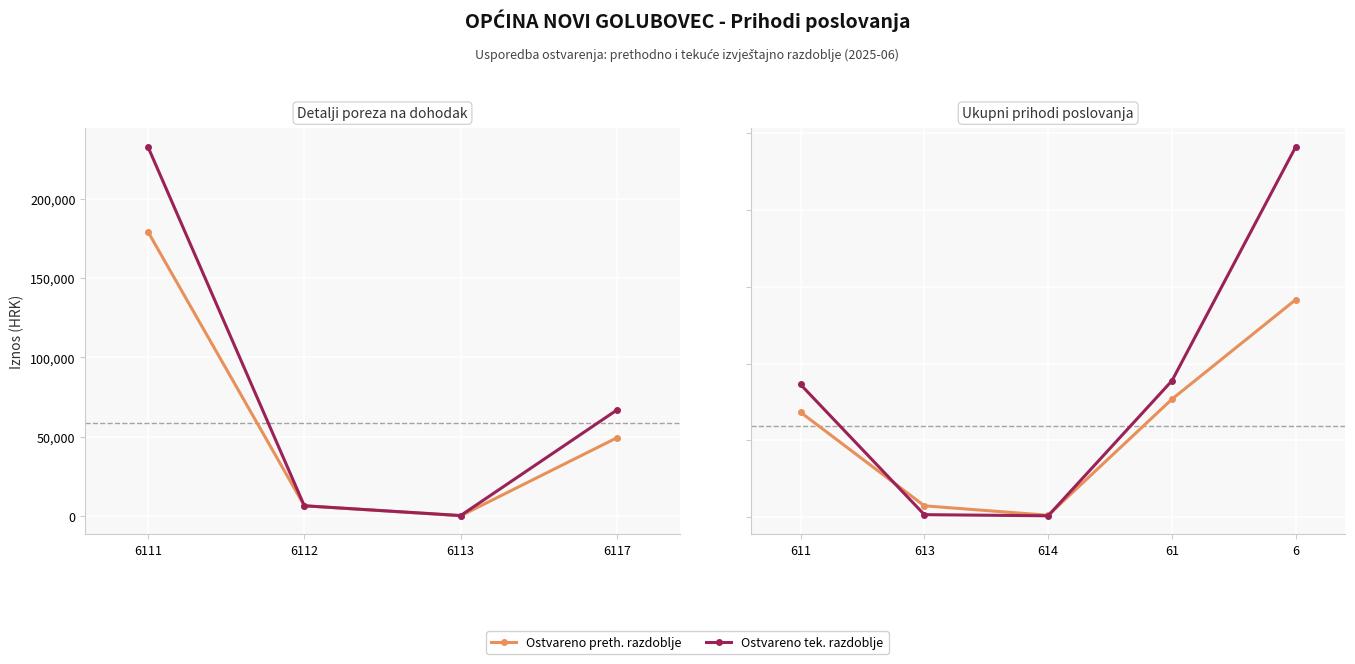

Rank the series at 613 from lowest to highest value.

Ostvareno tek. razdoblje, Ostvareno preth. razdoblje